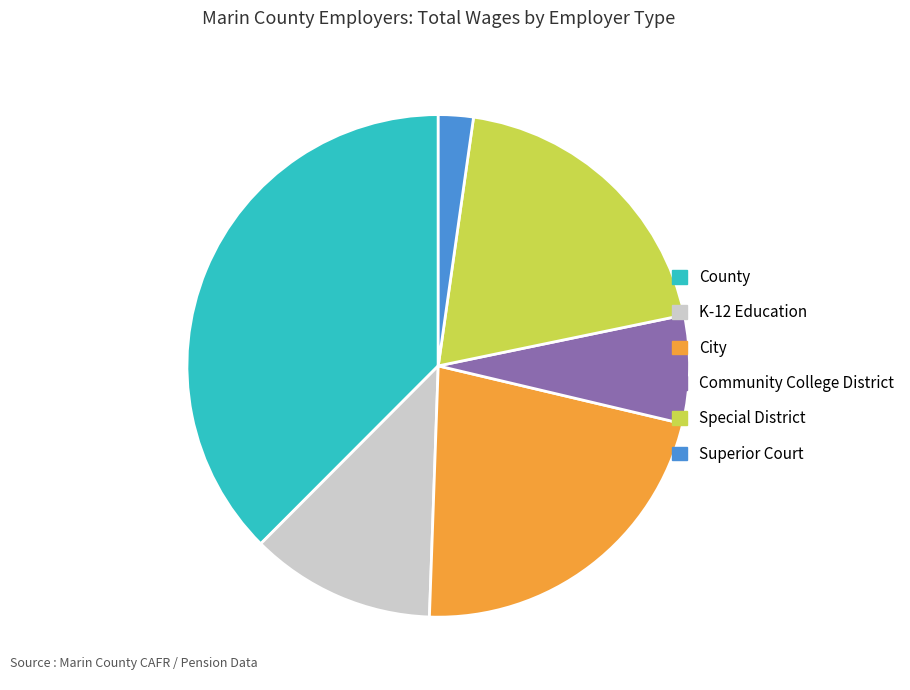

Rank the categories by value from lowest to highest.

Superior Court, Community College District, K-12 Education, Special District, City, County